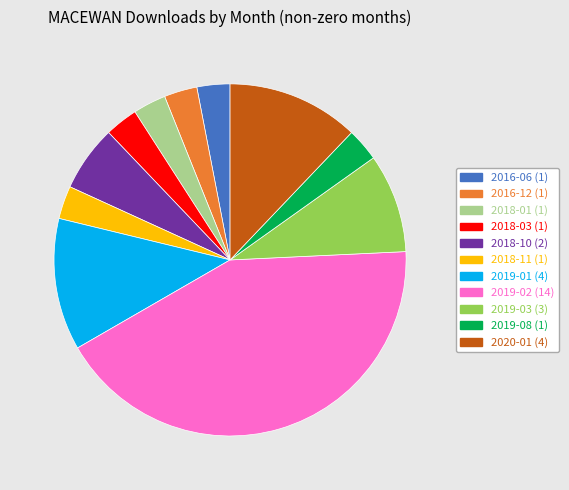

Is it true that 2019-01 is 24% of the pie?

False